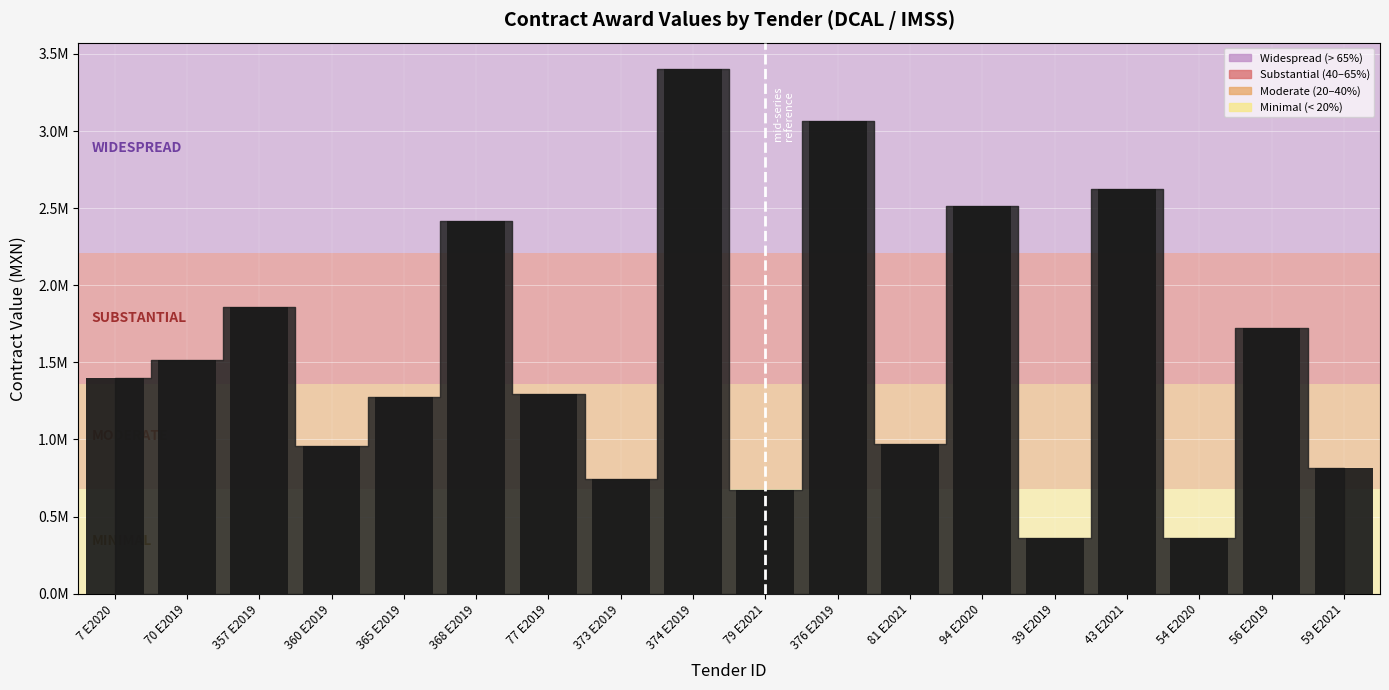

What is the change in value from 7 E2020 to 376 E2019?

+1663719.2